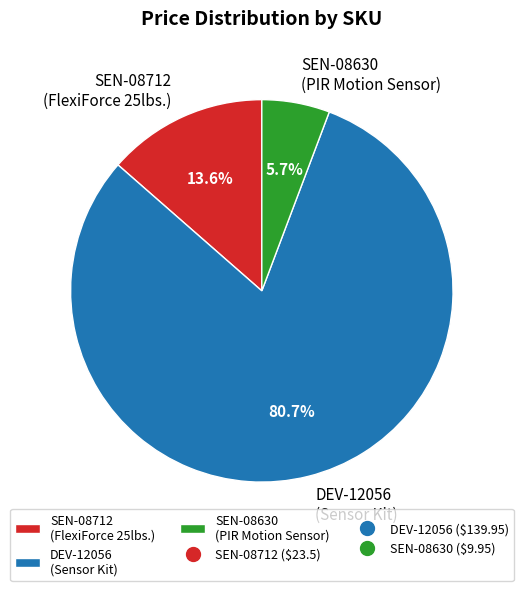

Between SEN-08630 (PIR Motion Sensor) and SEN-08712 (FlexiForce 25lbs.), which is larger?

SEN-08712 (FlexiForce 25lbs.)